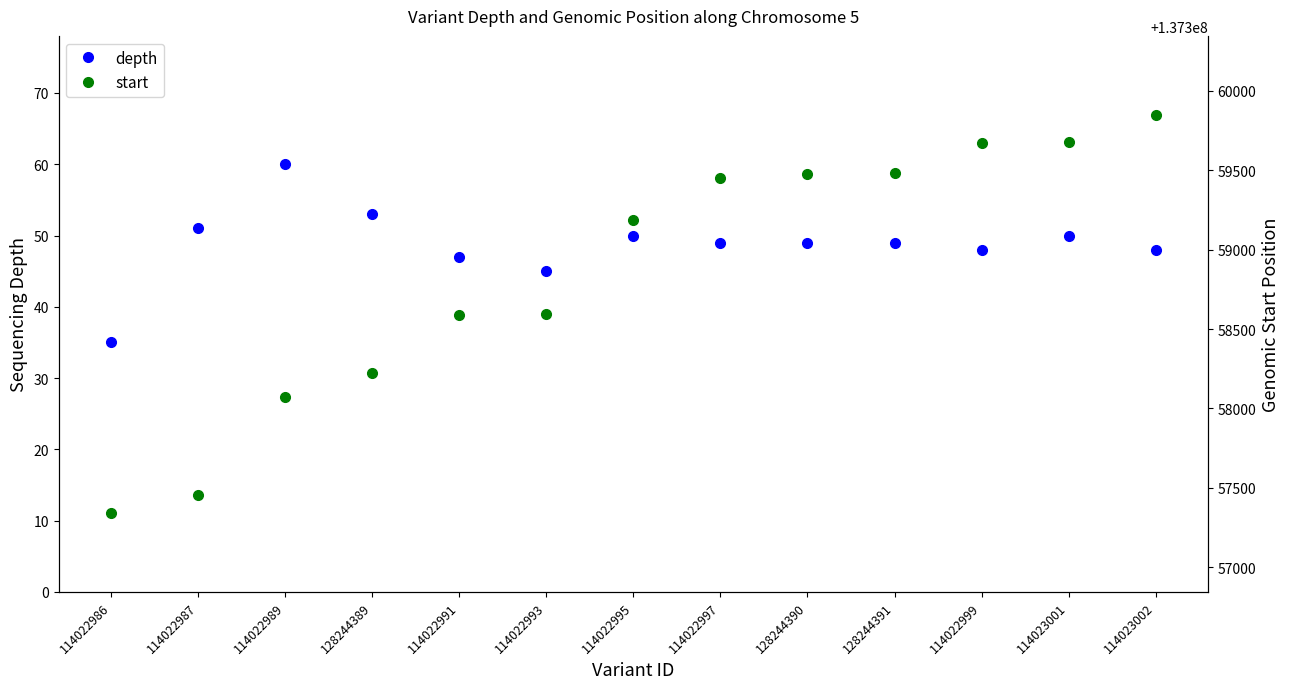

How many distinct data groups are displayed?

2